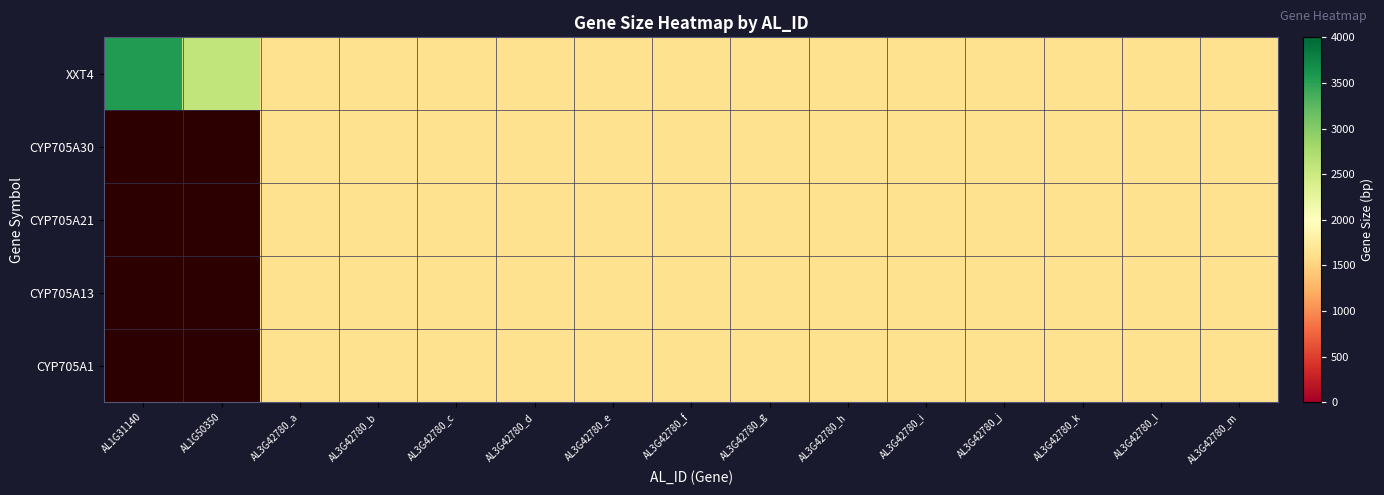

Read the CYP705A1 value at AL3G42780_f.

1634.0